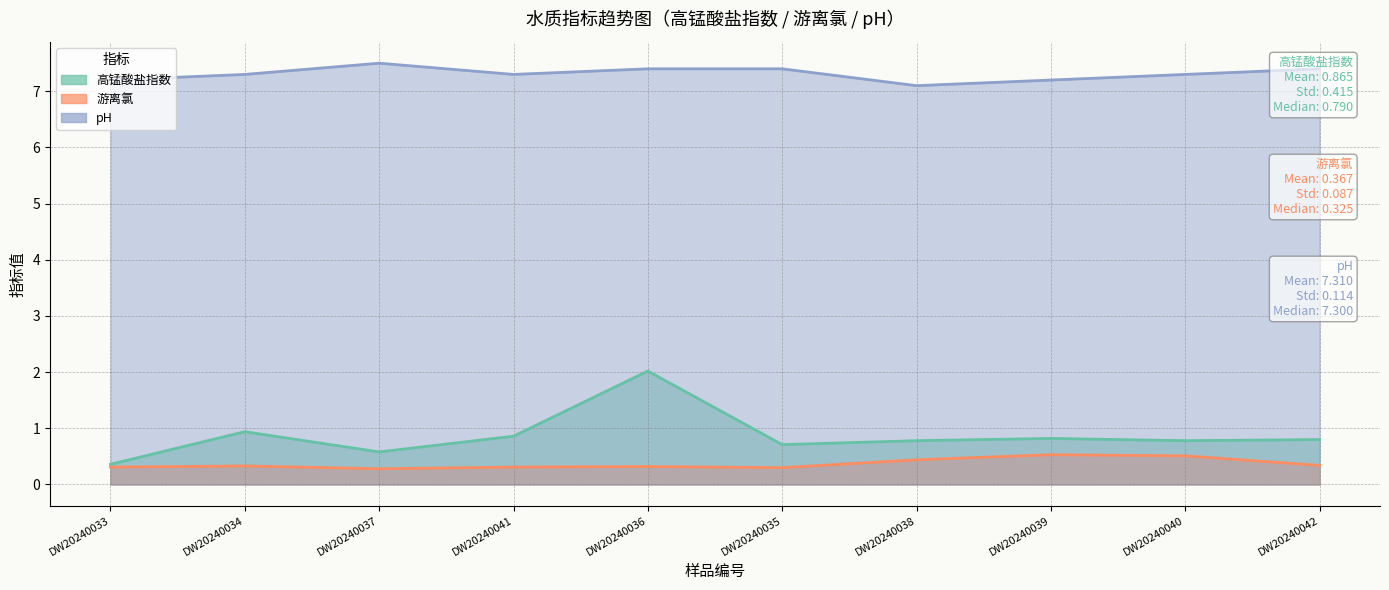

Between DW20240036 and DW20240035, which series saw the biggest shift?

高锰酸盐指数